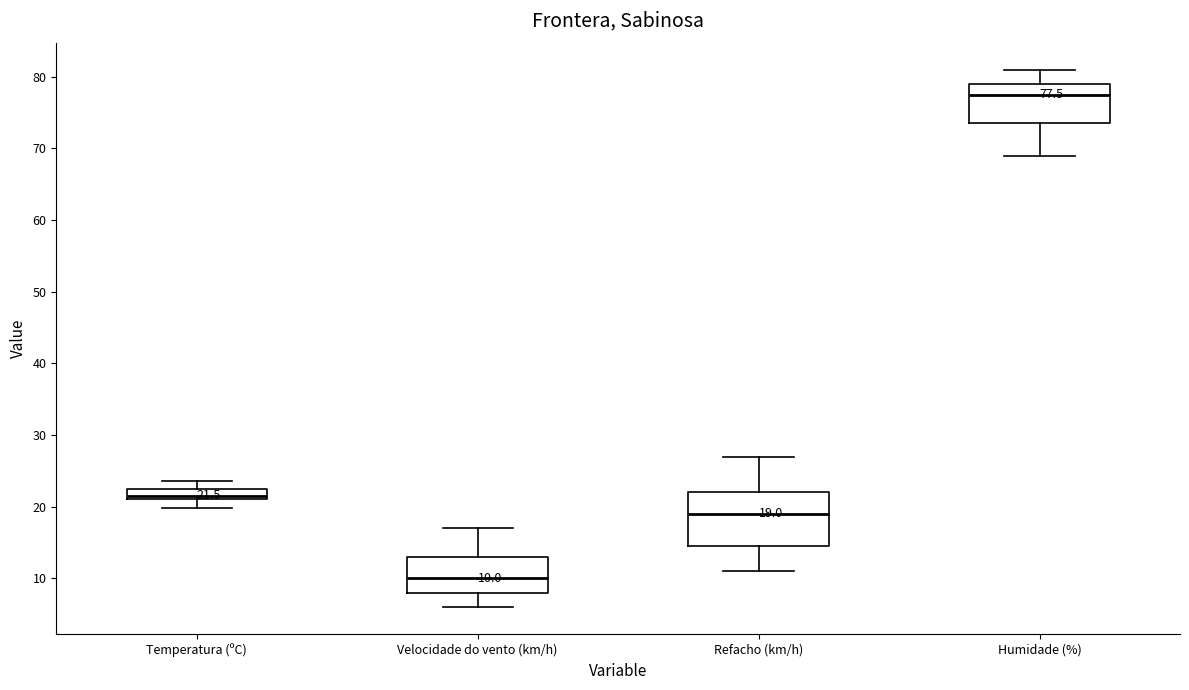

Which box's median line is the lowest?

Velocidade do vento (km/h)